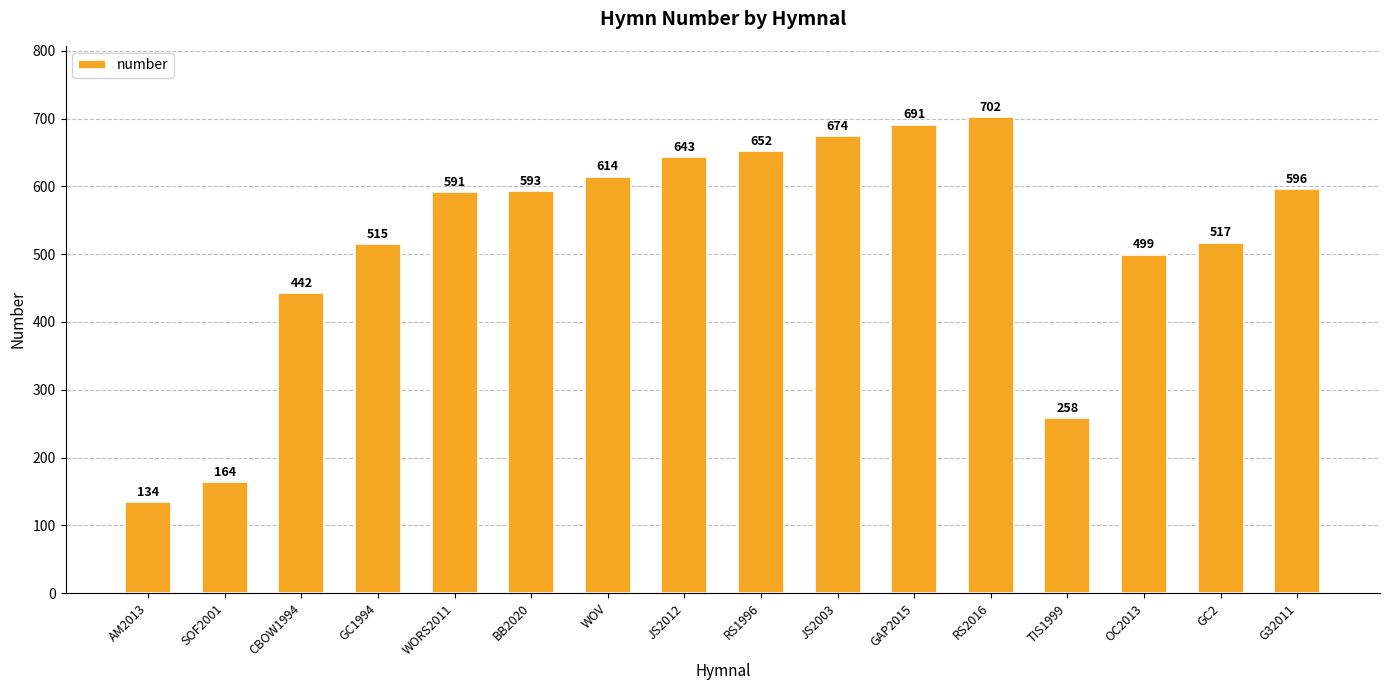

Rank the categories by value from highest to lowest.

RS2016, GAP2015, JS2003, RS1996, JS2012, WOV, G32011, BB2020, WORS2011, GC2, GC1994, OC2013, CBOW1994, TIS1999, SOF2001, AM2013